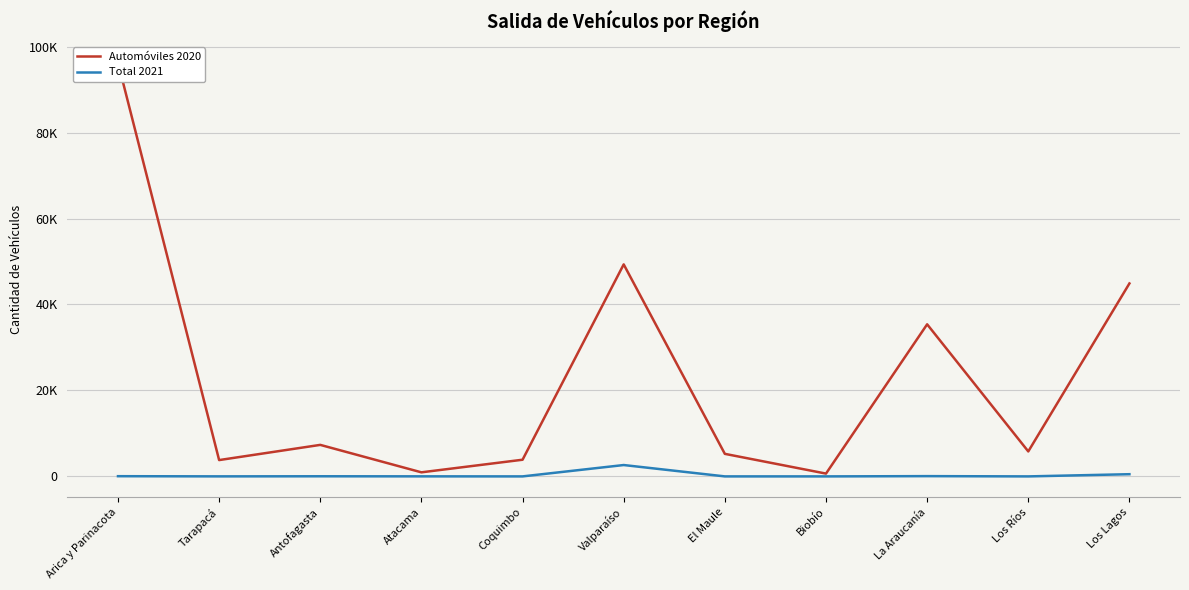

How many lines are shown in the chart?

2